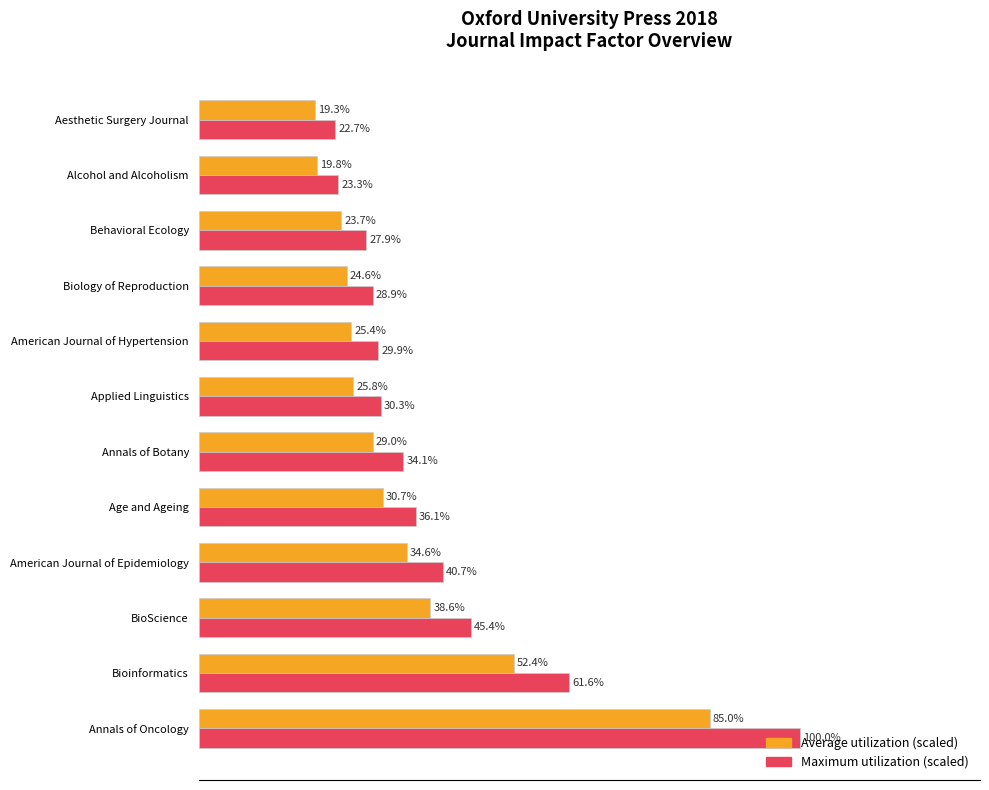

Which label corresponds to the smallest value in the chart?

Aesthetic Surgery Journal